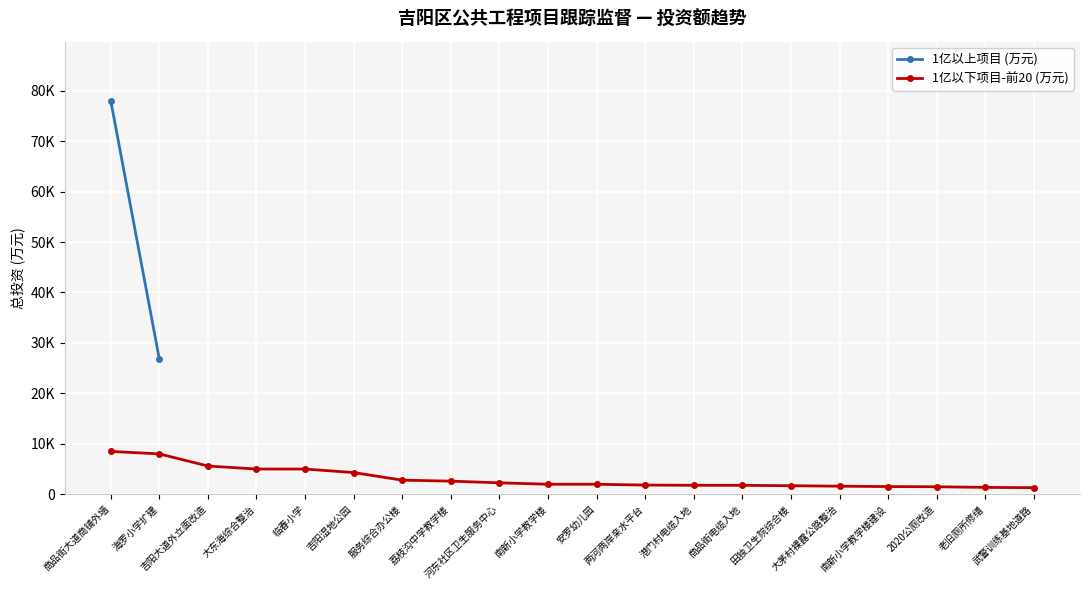

Rank the categories by value from lowest to highest.

武警训练基地道路, 老旧厕所修缮, 2020公厕改造, 南新小学教学楼建设, 大茅村裸露公路整治, 田独卫生院综合楼, 商品街电缆入地, 港门村电缆入地, 两河两岸亲水平台, 安罗幼儿园, 南新小学教学楼, 河东社区卫生服务中心, 荔枝沟中学教学楼, 服务综合办公楼, 吉阳湿地公园, 大东海综合整治, 临春小学, 吉阳大道外立面改造, 海罗小学扩建, 商品街大道商铺外墙